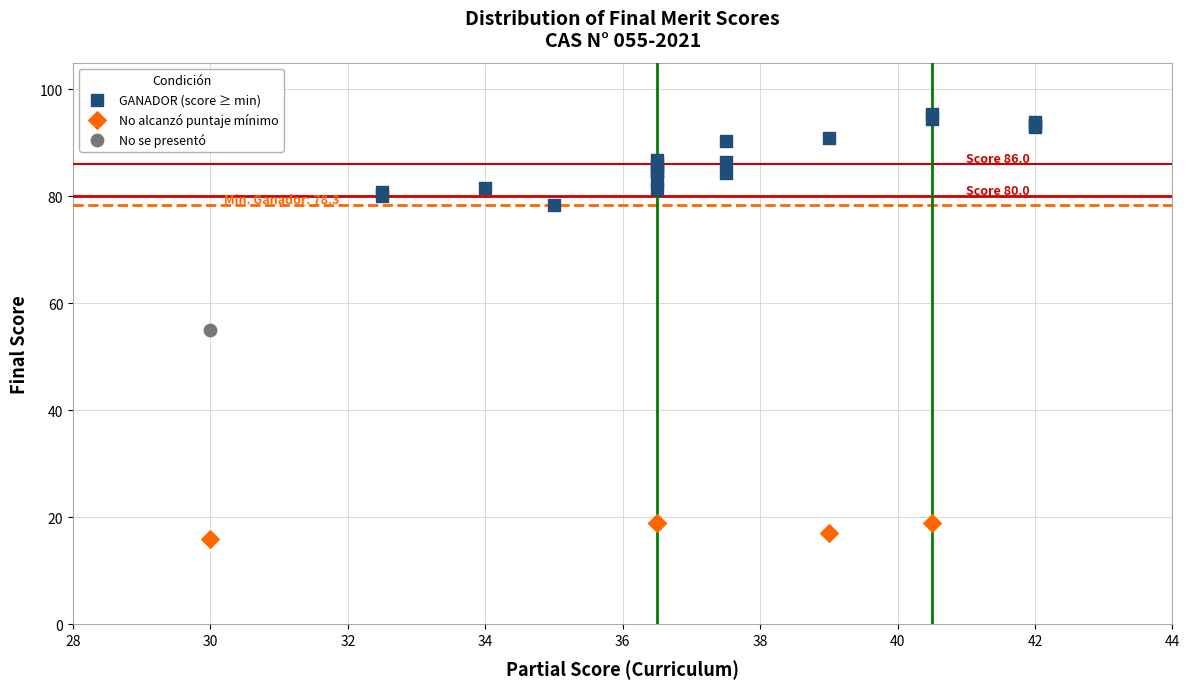

Which series contains the highest Y value?

GANADOR (score ≥ min)